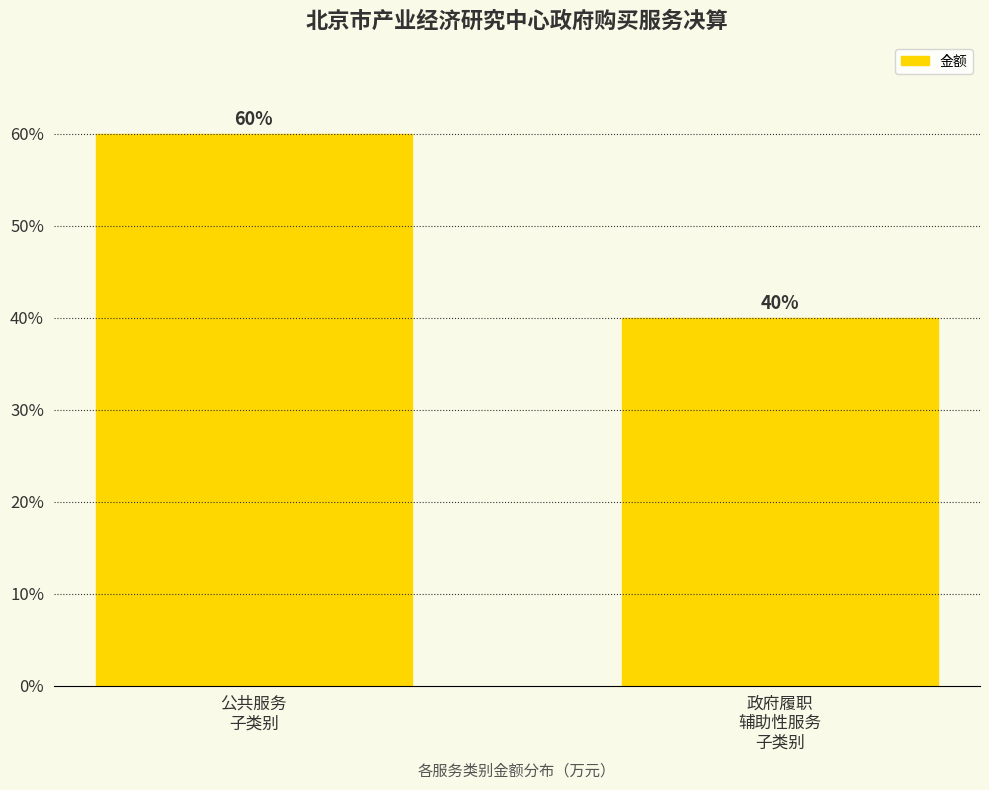

Reading left to right, transcribe all the data shown in this chart.

60	40